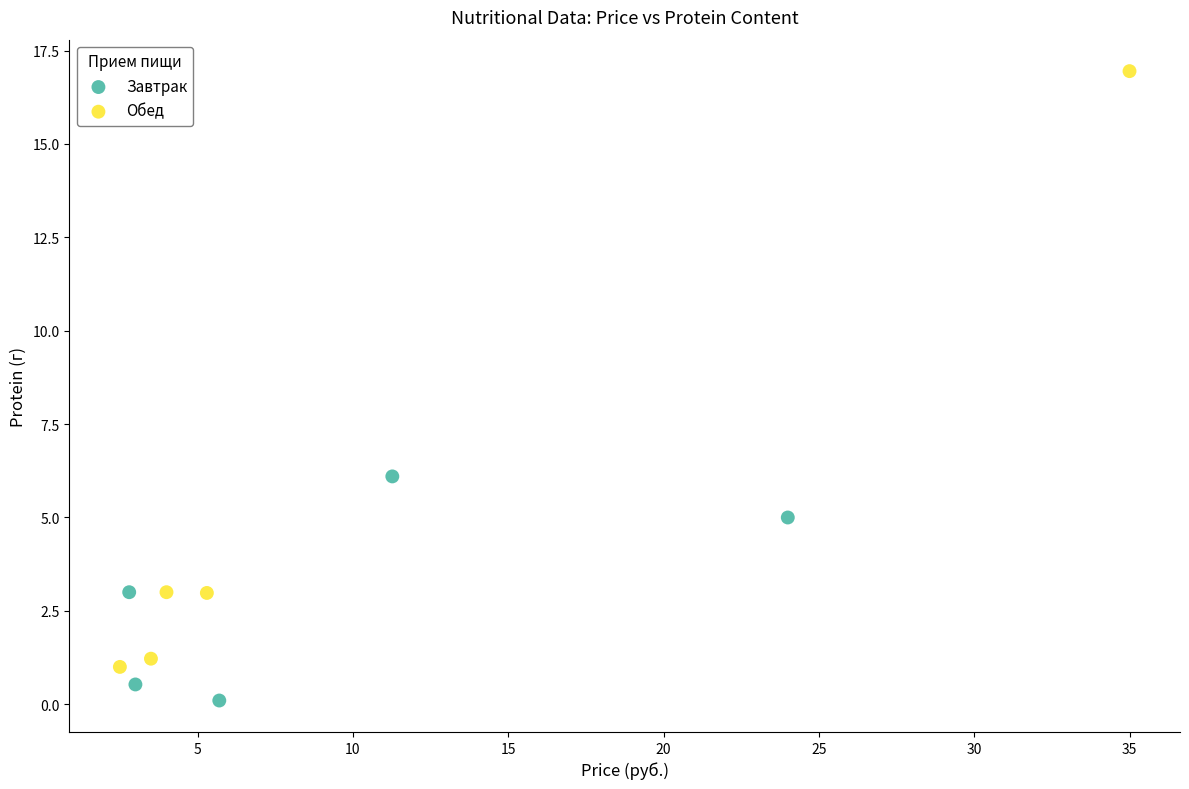

Which series contains the highest Y value?

Обед